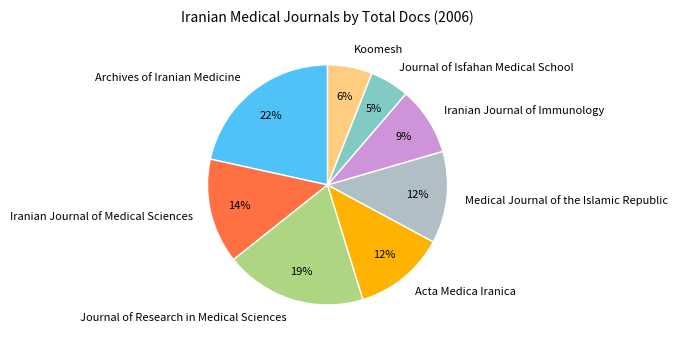

Is it true that Journal of Research in Medical Sciences is 19% of the pie?

True